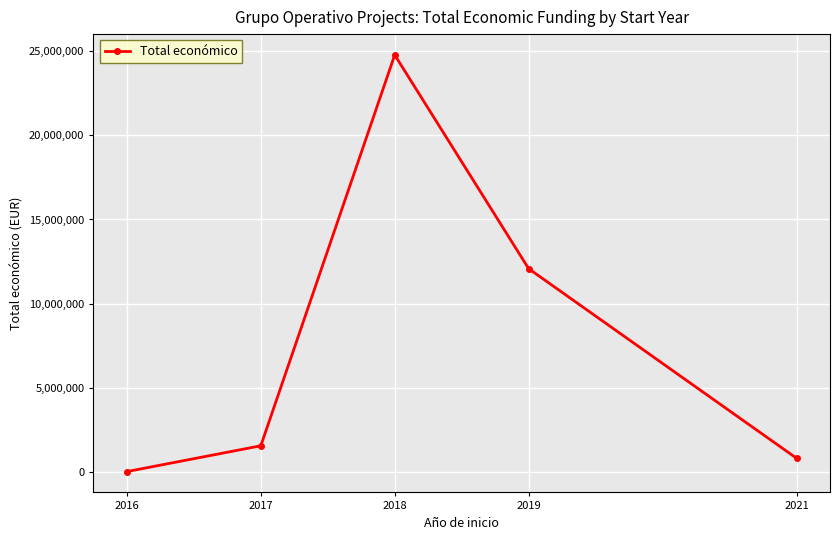

Reading left to right, list all the values displayed in this chart.

2016=27839	2017=1559837	2018=24772090	2019=12077813	2021=821094